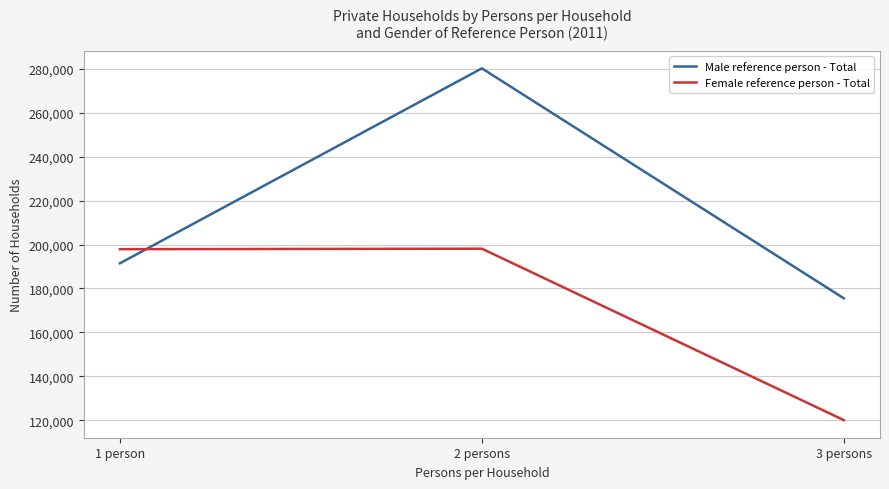

How many lines are shown in the chart?

2